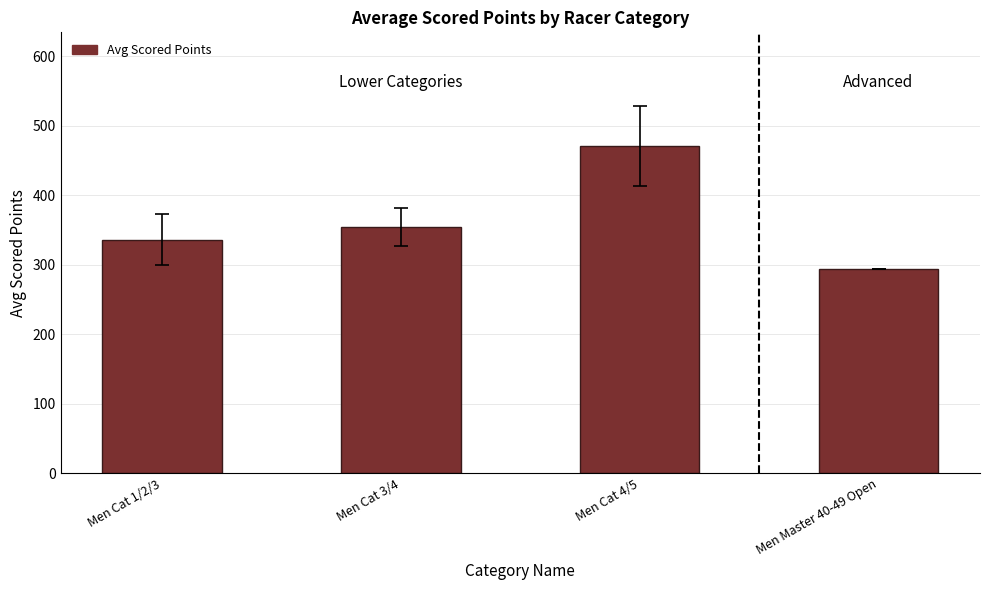

What position from the left is Men Cat 4/5?

3